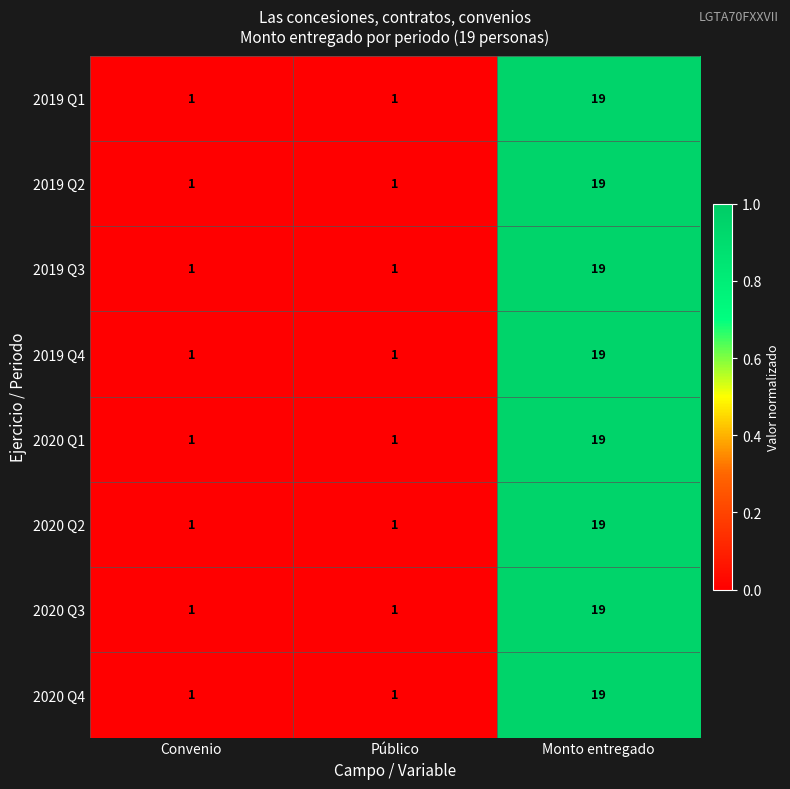

What value does the 2020 Q3 series have at Monto entregado?

19